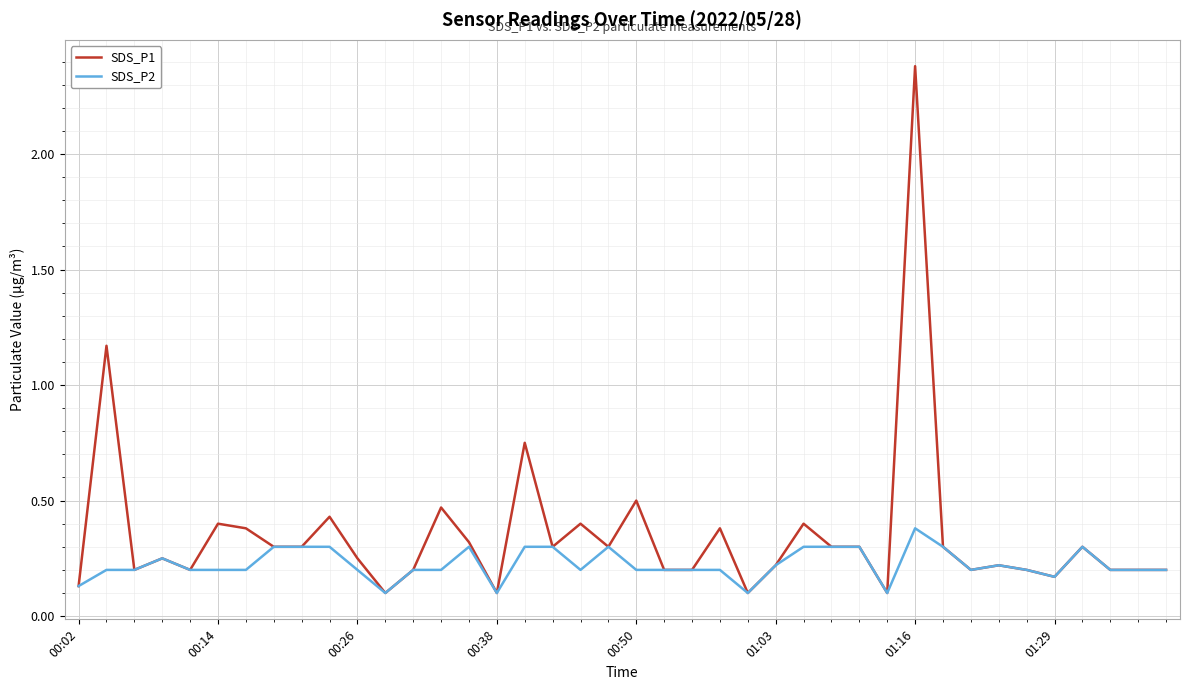

Which series has the widest spread of values?

SDS_P1